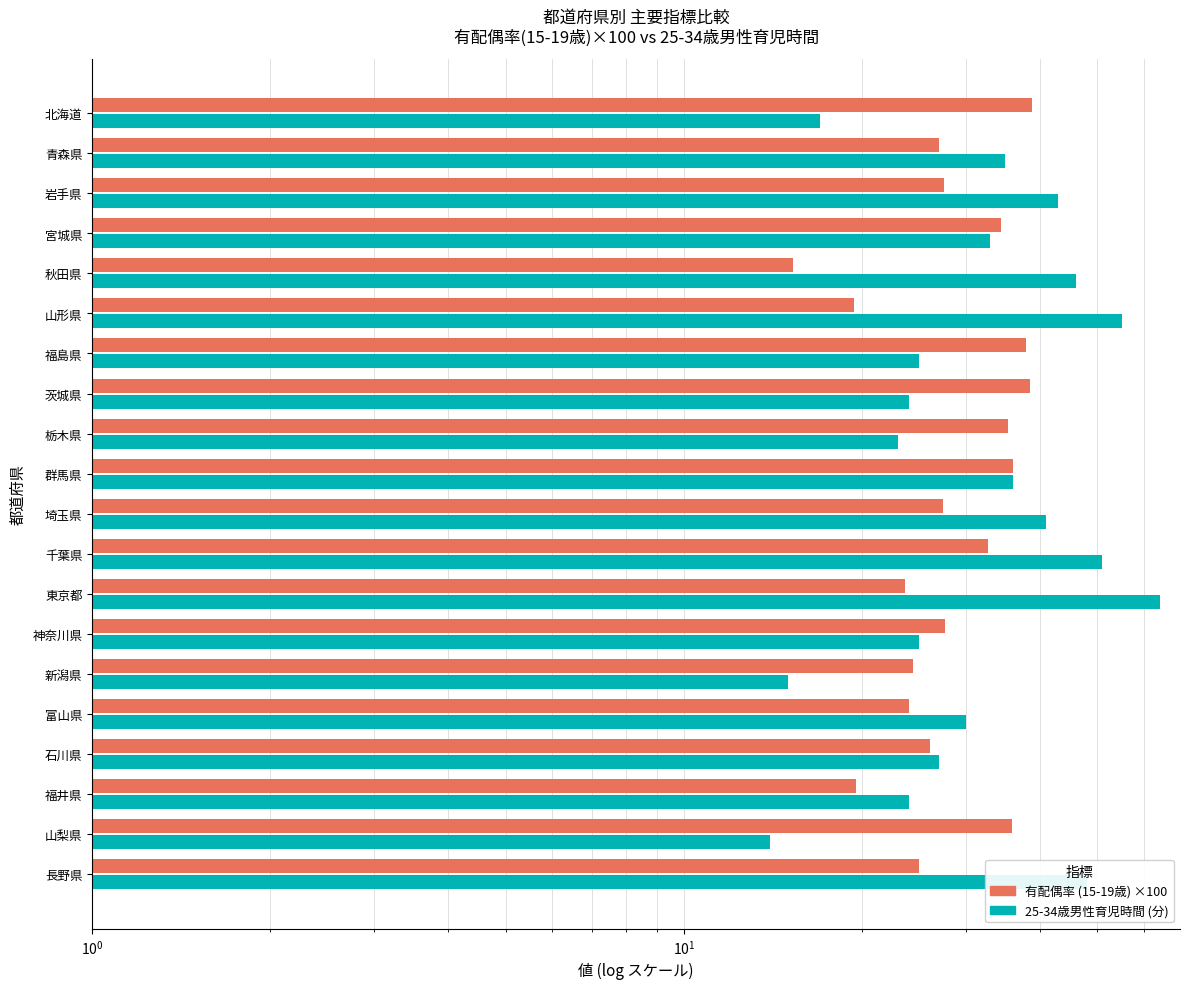

Count the number of data series in this chart.

2